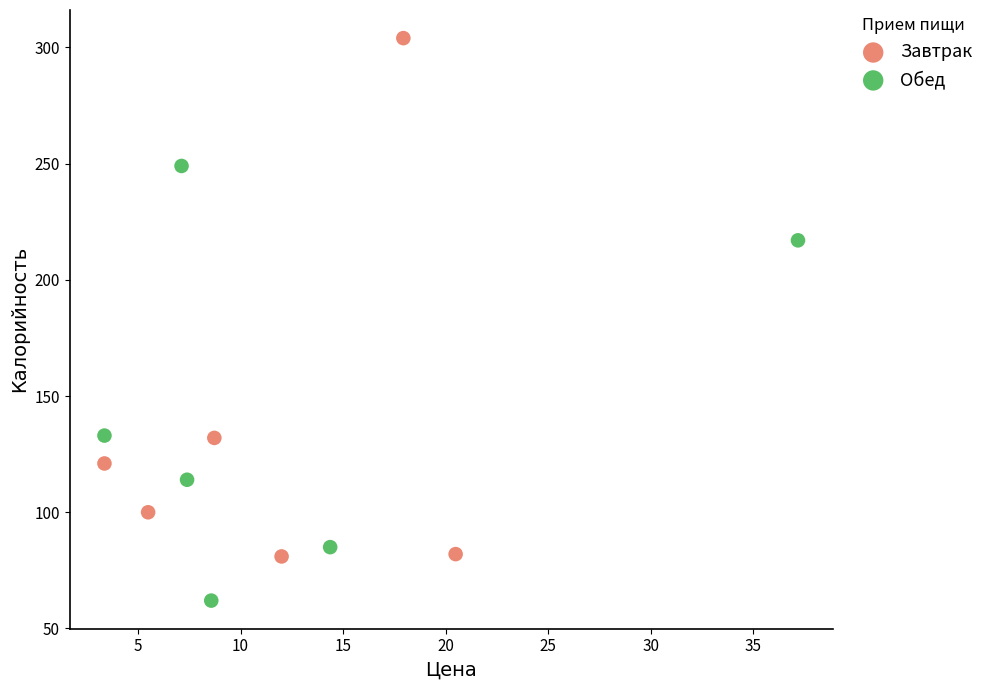

What are all the series names shown in the legend?

Завтрак, Обед